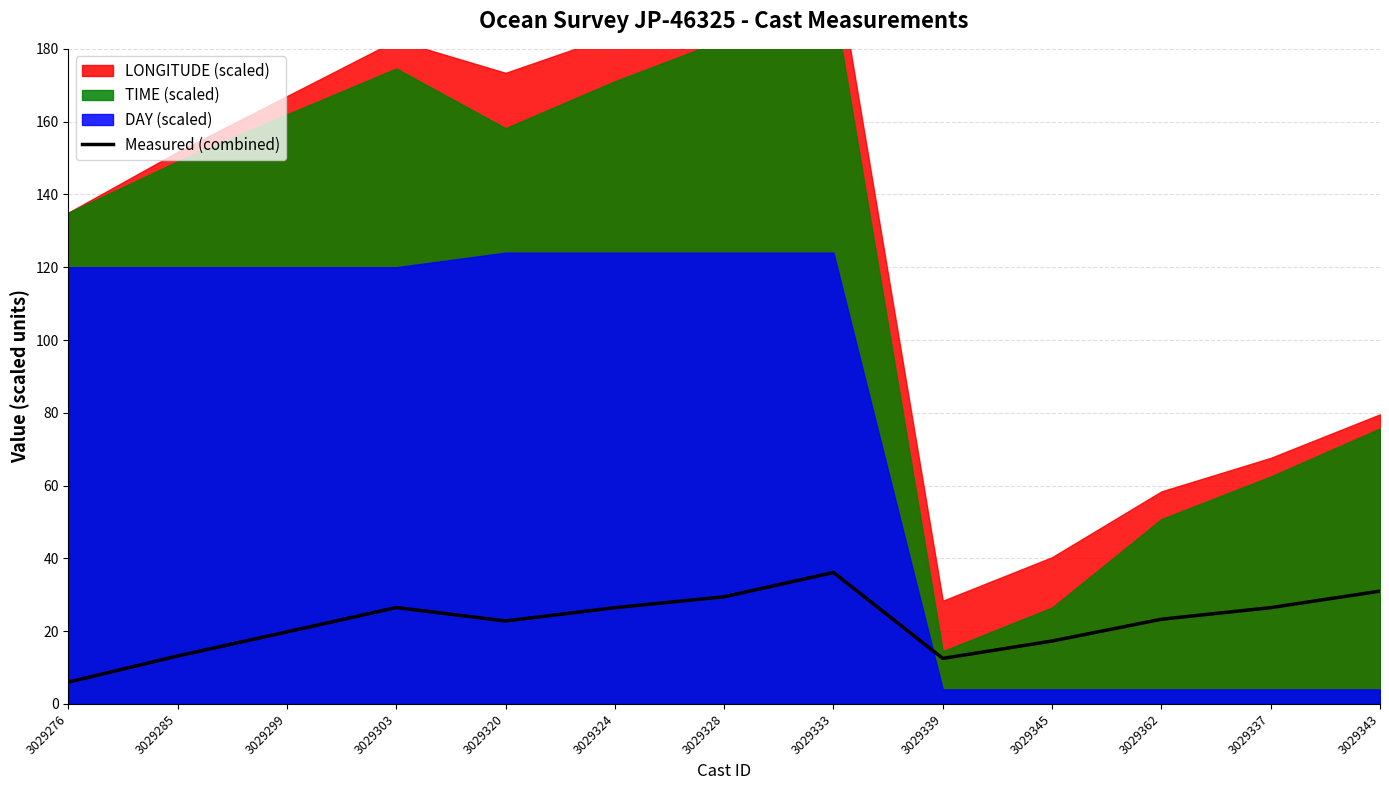

What is the value of the 12th point from the left?

26.5